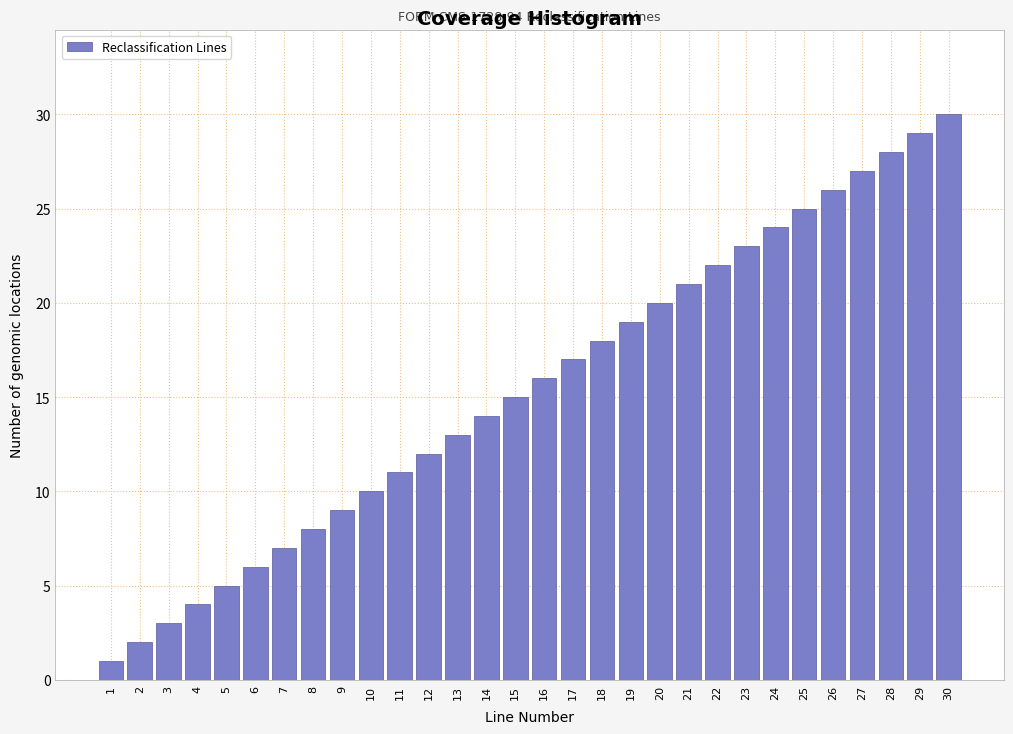

What is the ratio of the value at 29 to the value at 16?

1.8